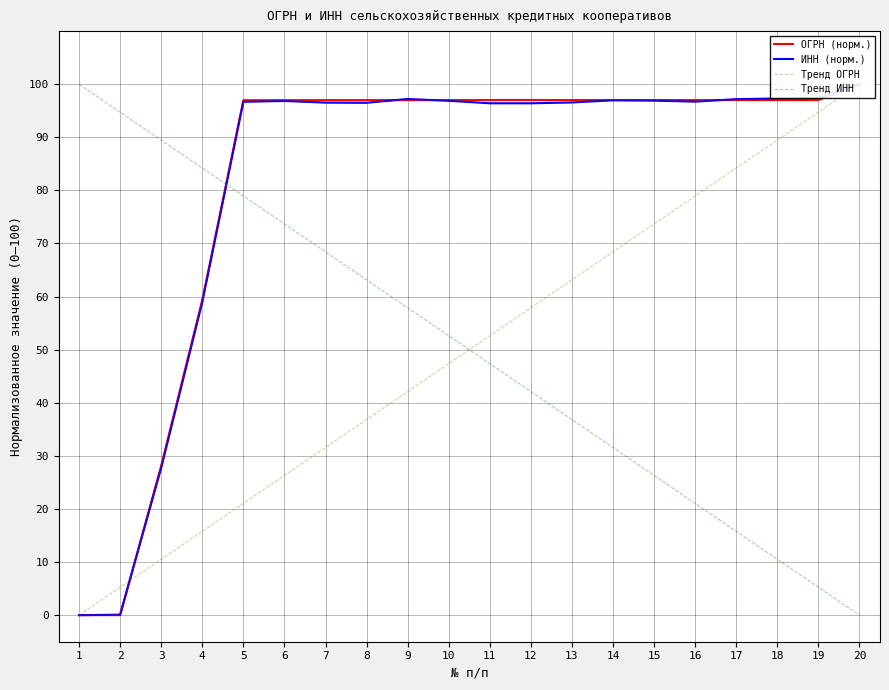

True or false: Тренд ИНН has a value of 57.3 at 3.

False